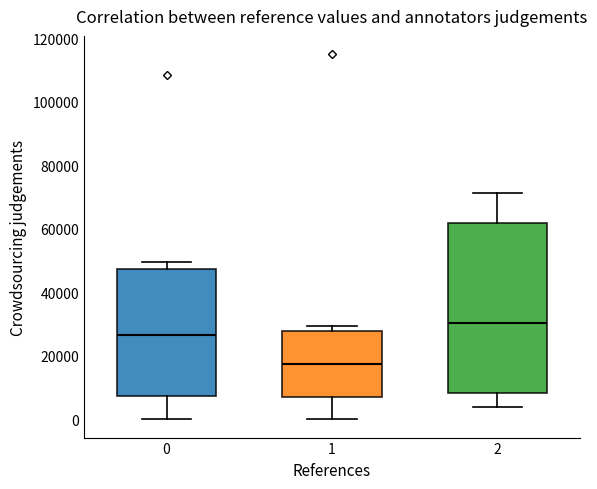

Which box has the lowest median line?

1